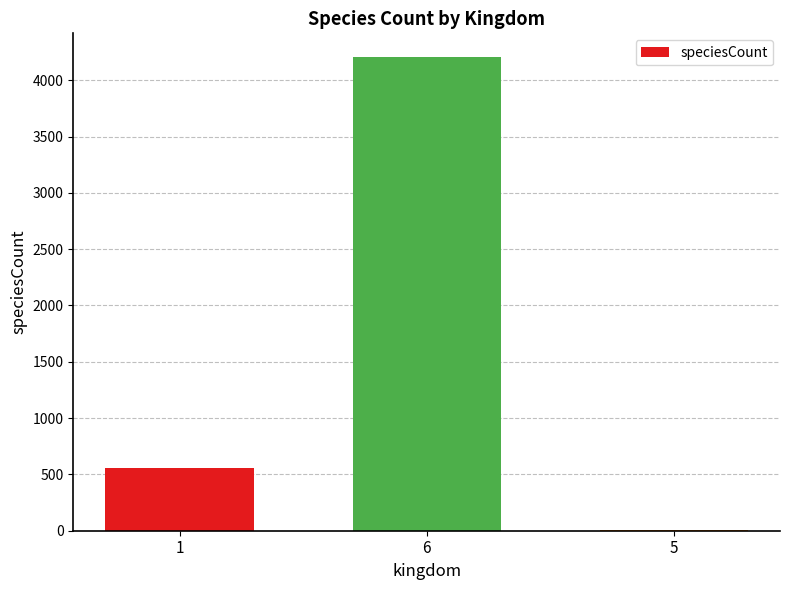

What is the change in value from 1 to 5?

-557